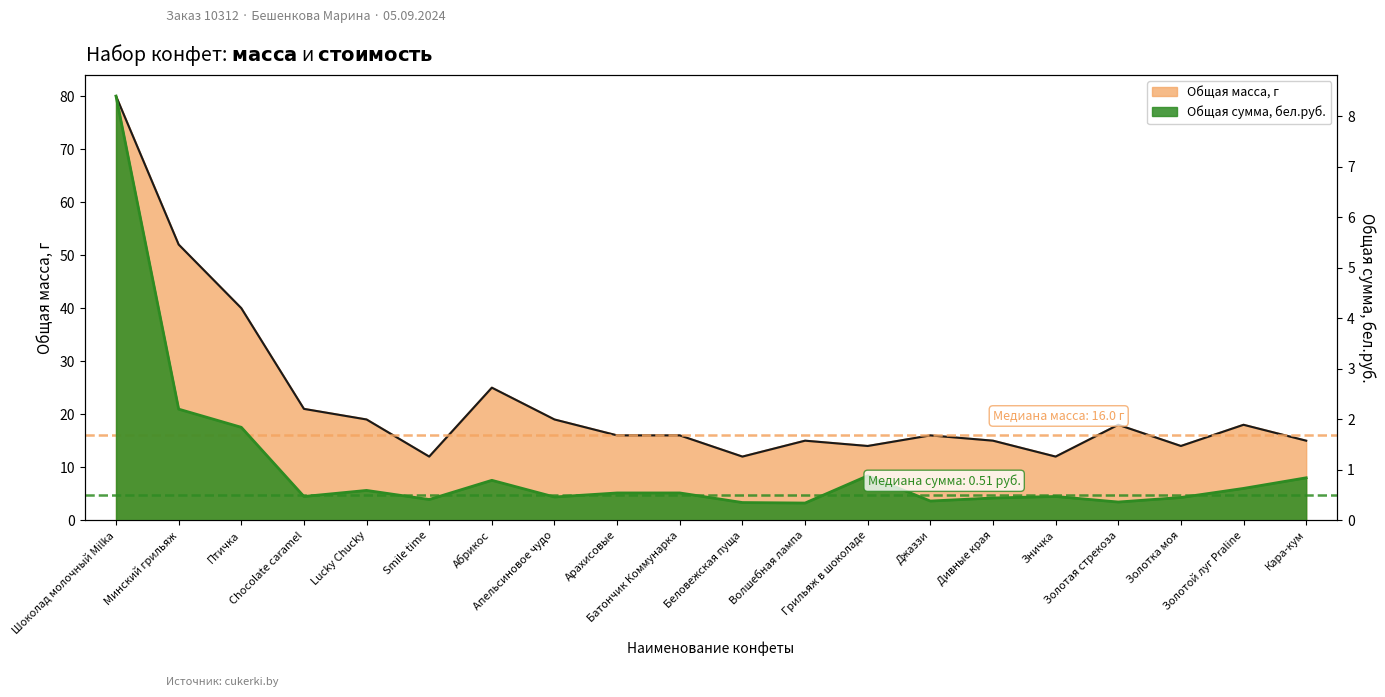

At which label does Общая масса, г reach its minimum?

Smile time